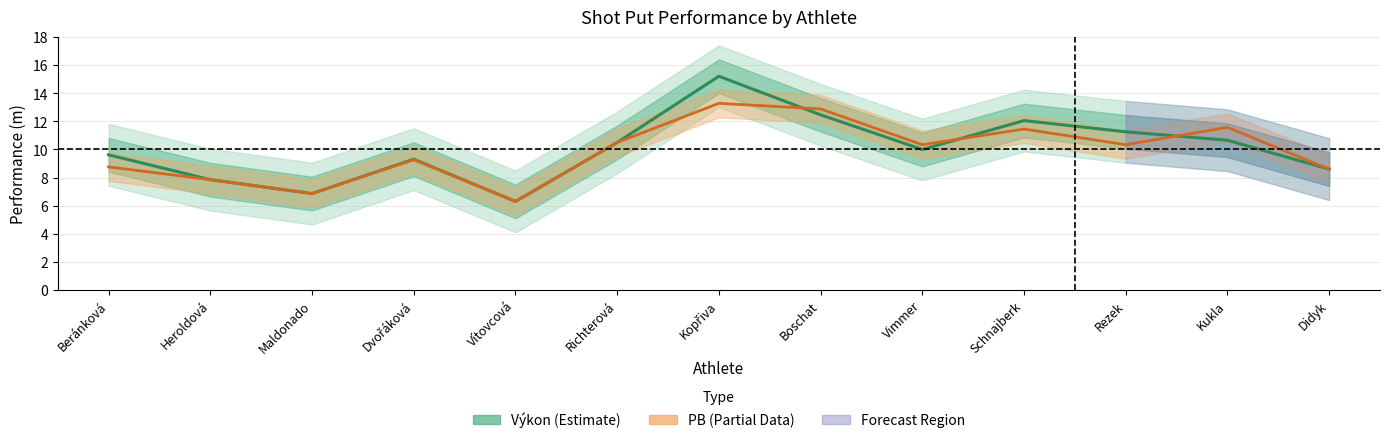

Between Boschat and Vimmer, which series saw the biggest shift?

PB (Partial Data)